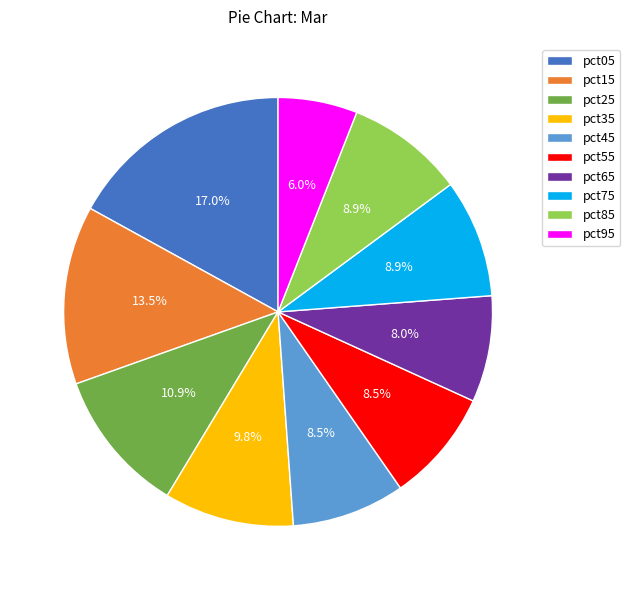

Is it true that pct95 is 1% of the pie?

False